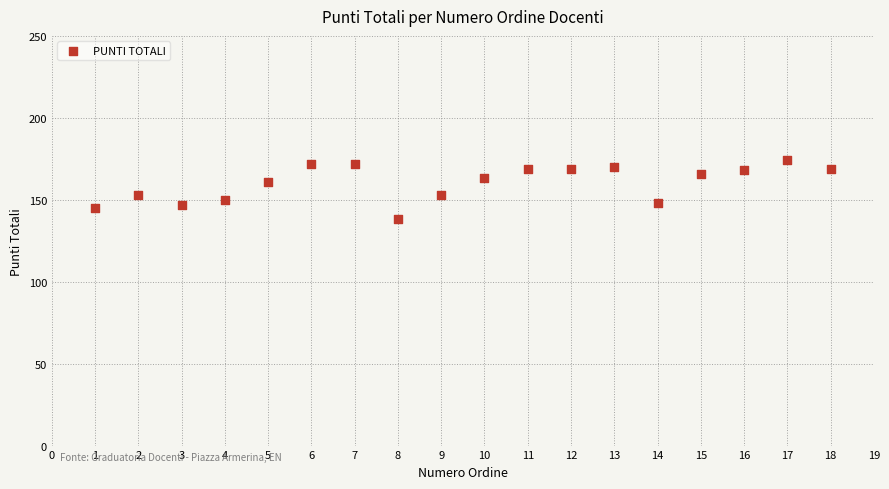

What is the range of Y values (max minus min)?

36